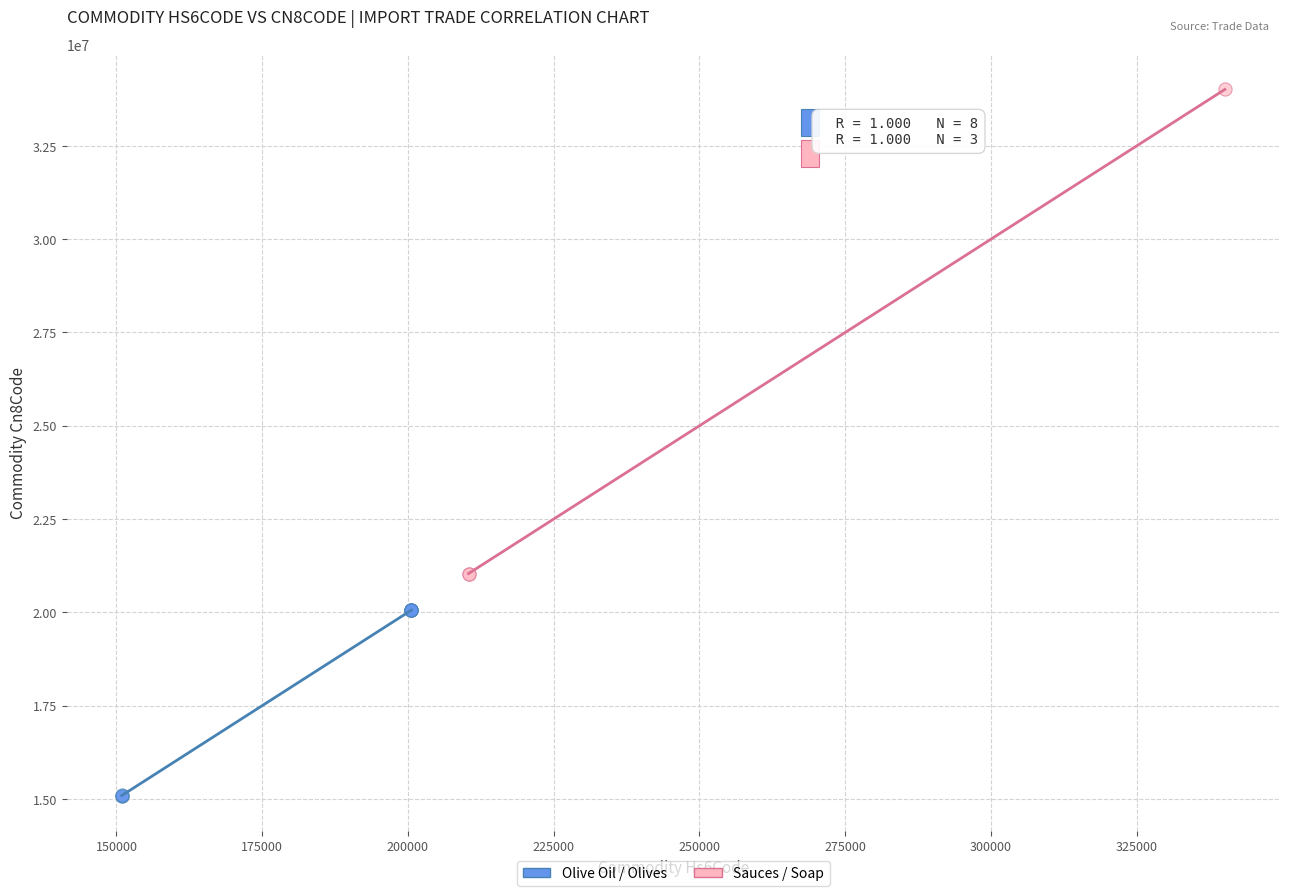

Which series has the widest spread of Y values?

Sauces / Soap